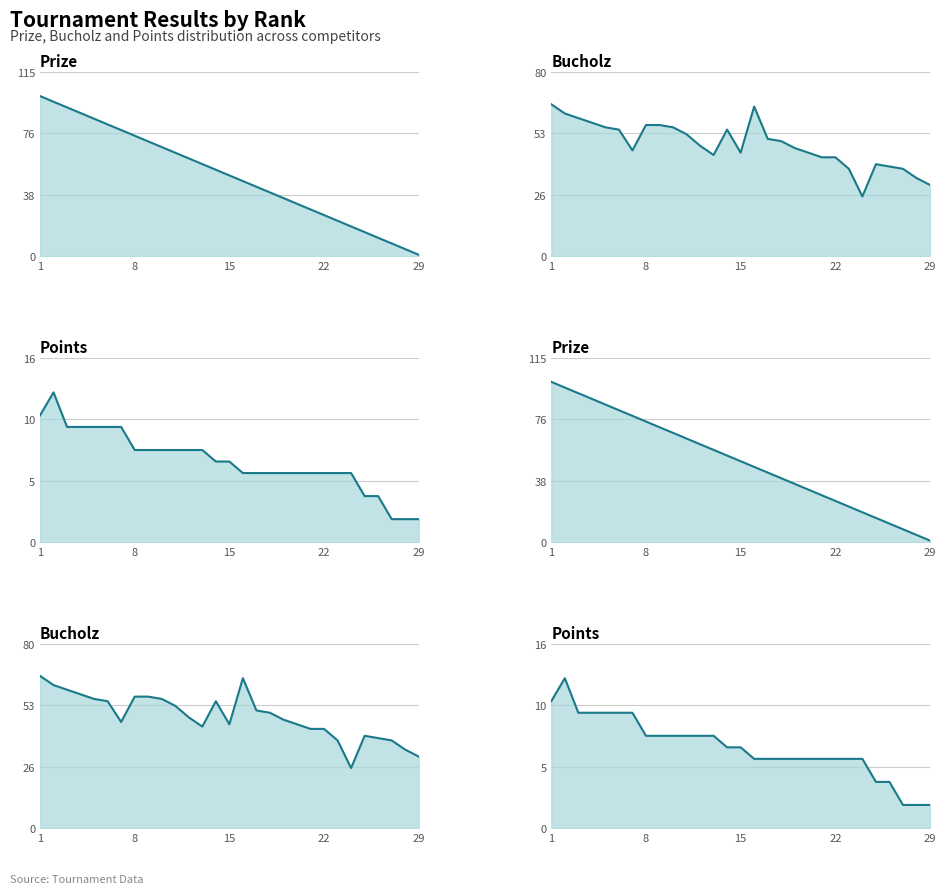

In Bucholz line, how many points are lower than both neighbors (excluding endpoints)?

4